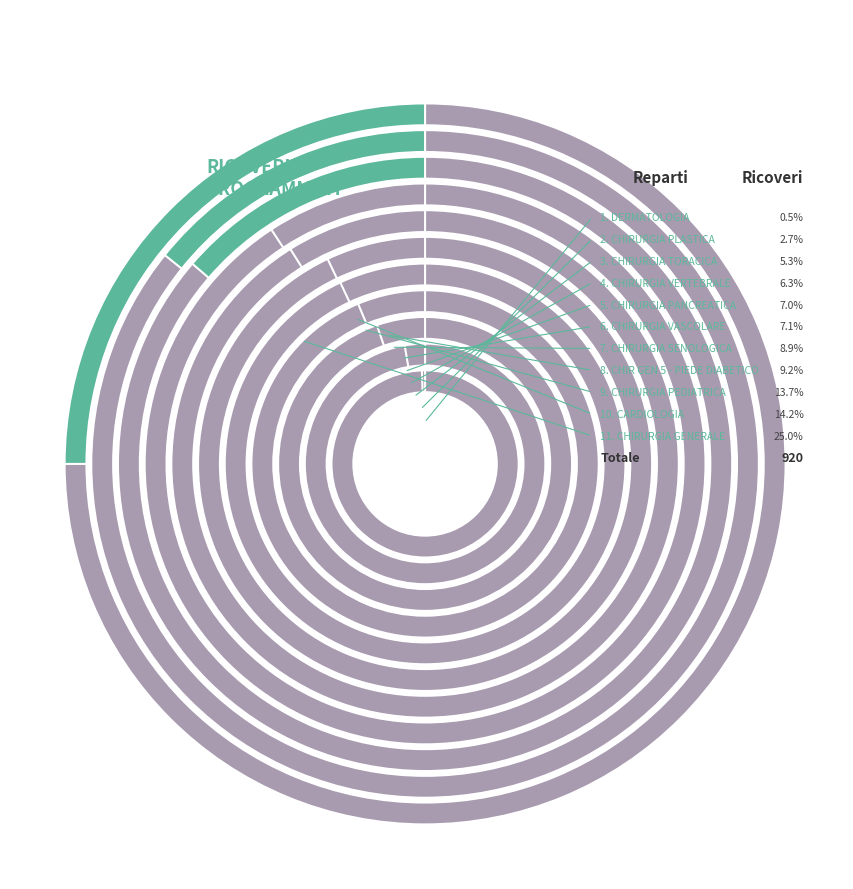

To the nearest percent, what percentage of the pie is CHIRURGIA TORACICA?

5%